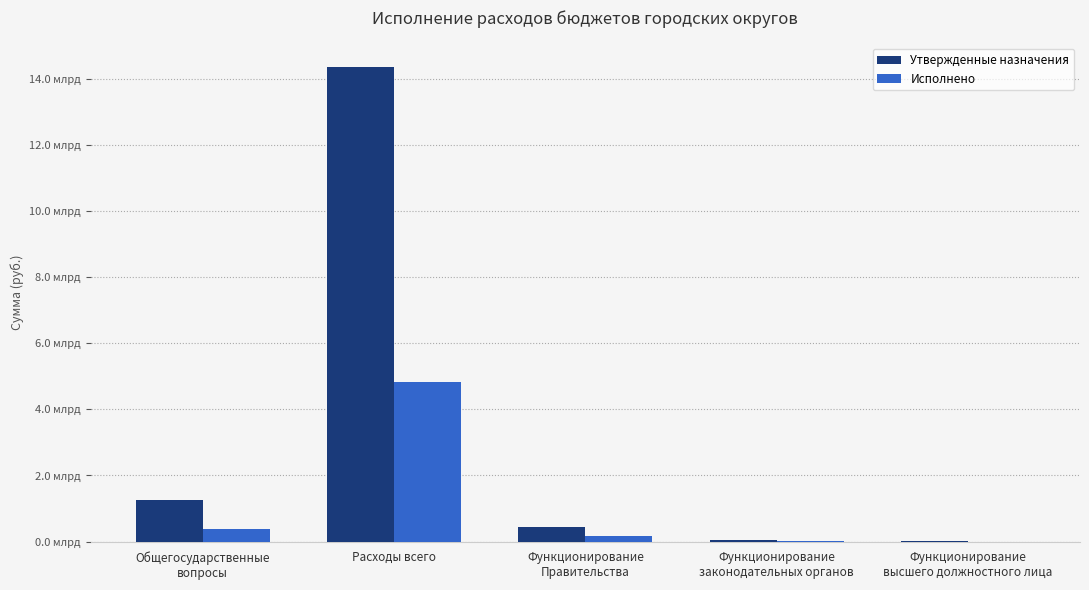

Which has a higher value, Функционирование
Правительства or Общегосударственные
вопросы?

Общегосударственные
вопросы